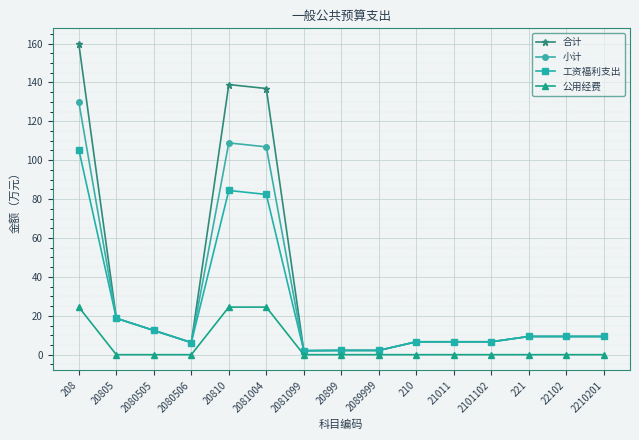

Rank the series by their maximum value, from highest to lowest.

合计, 小计, 工资福利支出, 公用经费